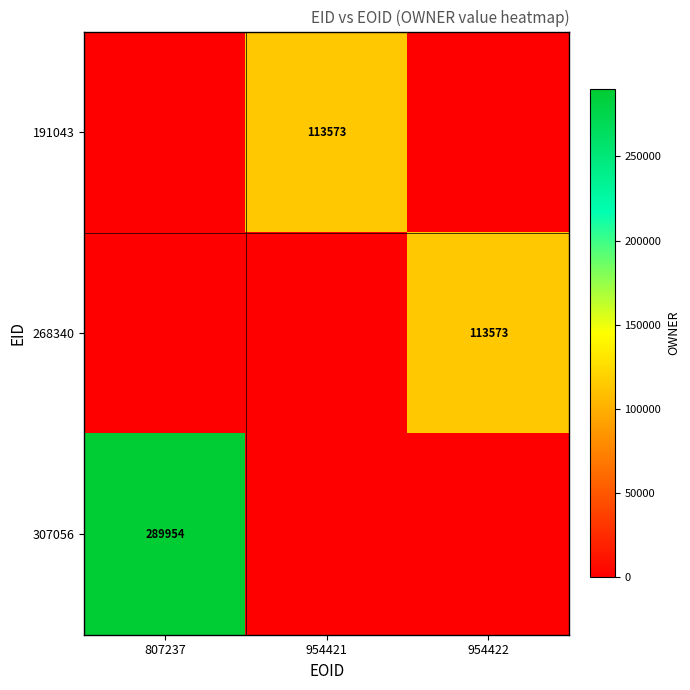

The 191043 series shows 160475 at 954421. True or false?

False